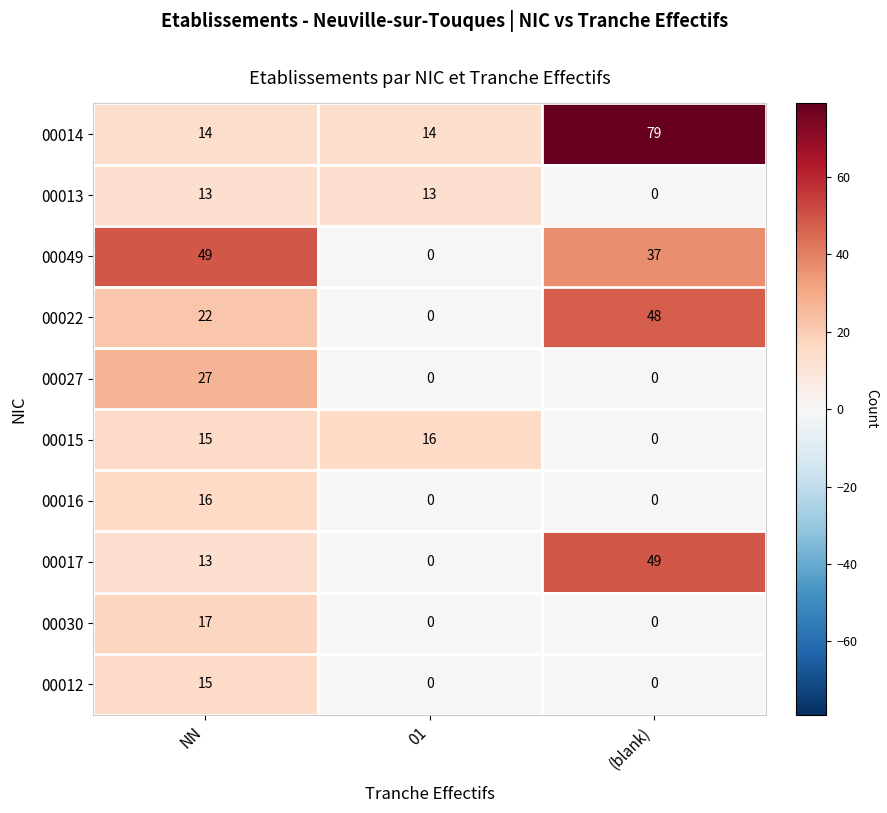

Count the number of data series in this chart.

10